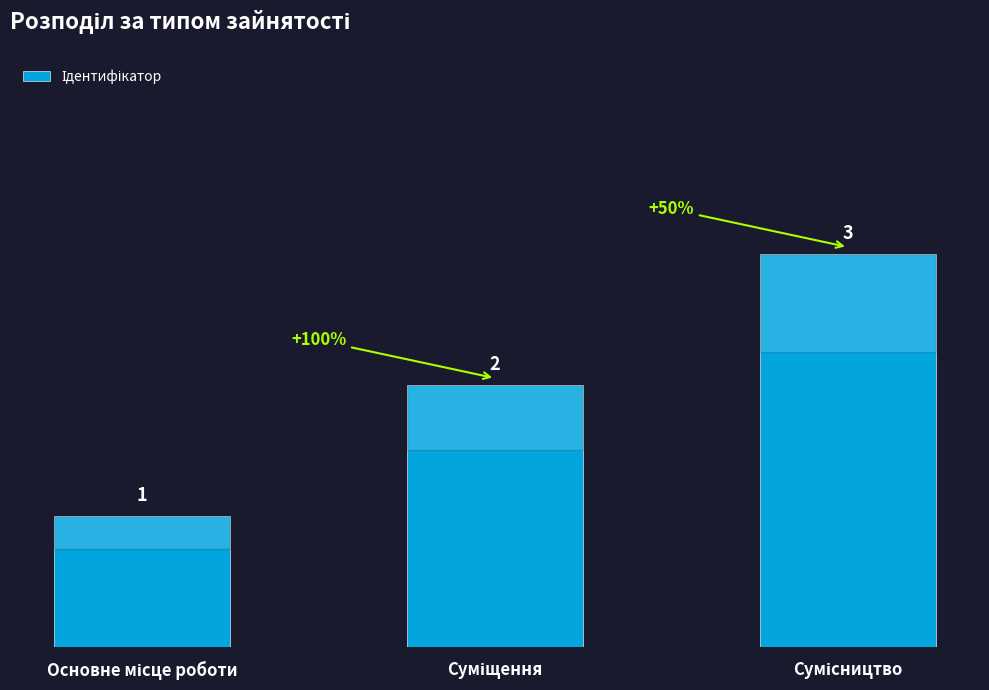

Count the values in the range 1 to 3.

3